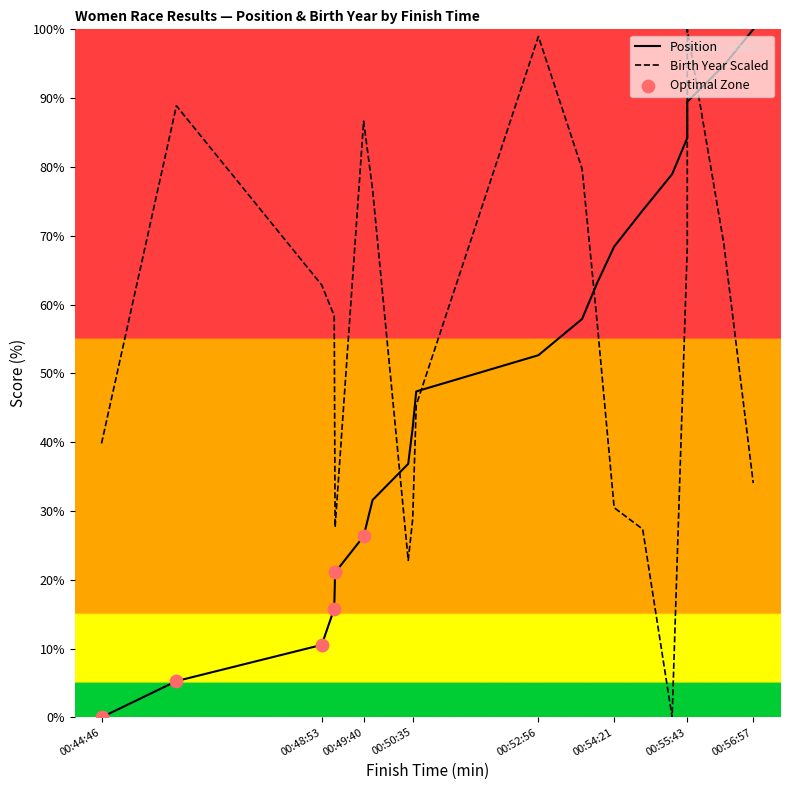

Which series has the largest total across all categories?

Birth Year Scaled